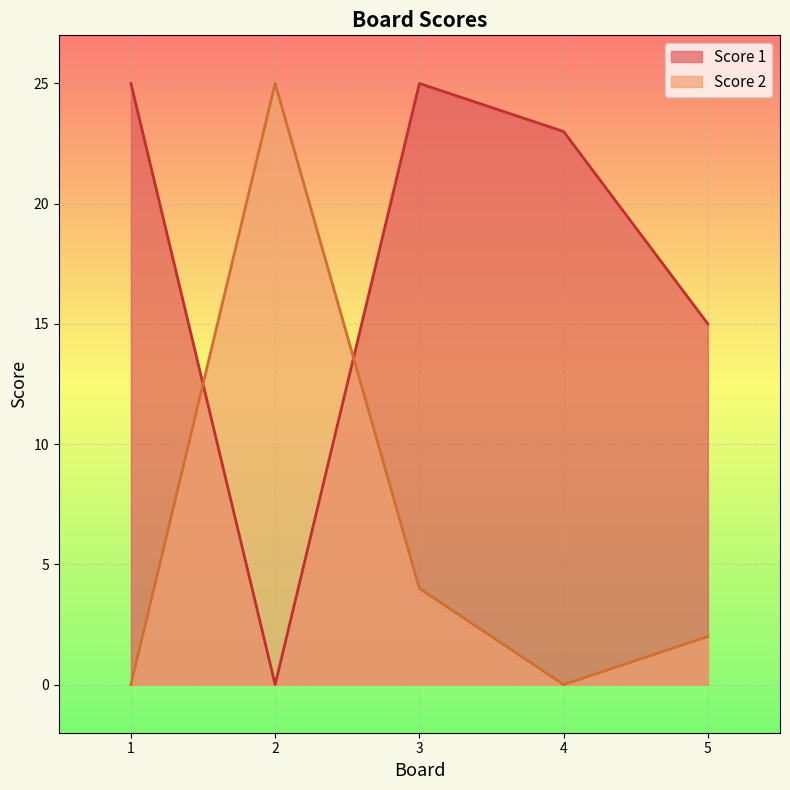

Where do Score 2 and Score 1 first cross each other?

1 and 2